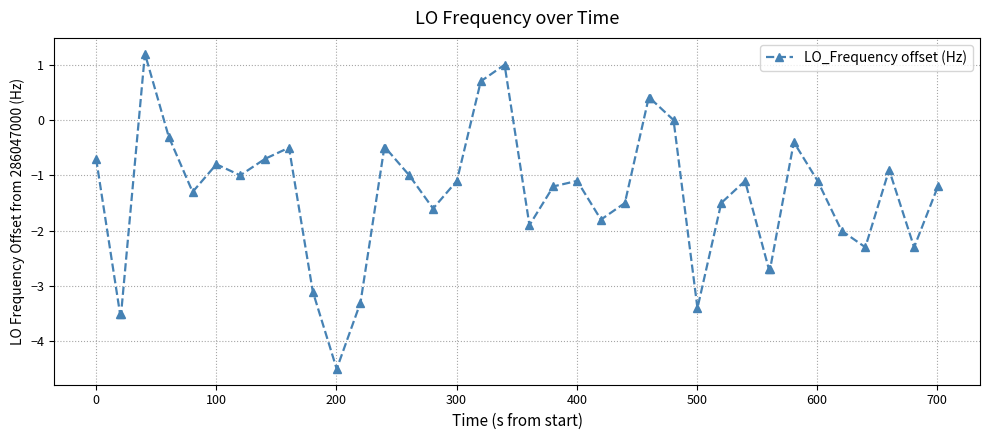

What is the maximum value shown in the chart?

1.2